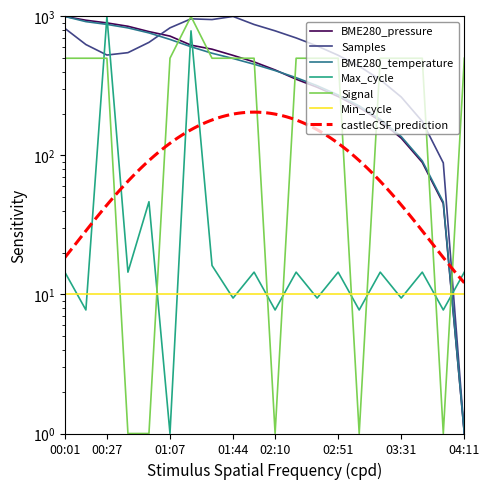

What is the total value across all series at 04:11?

518.0